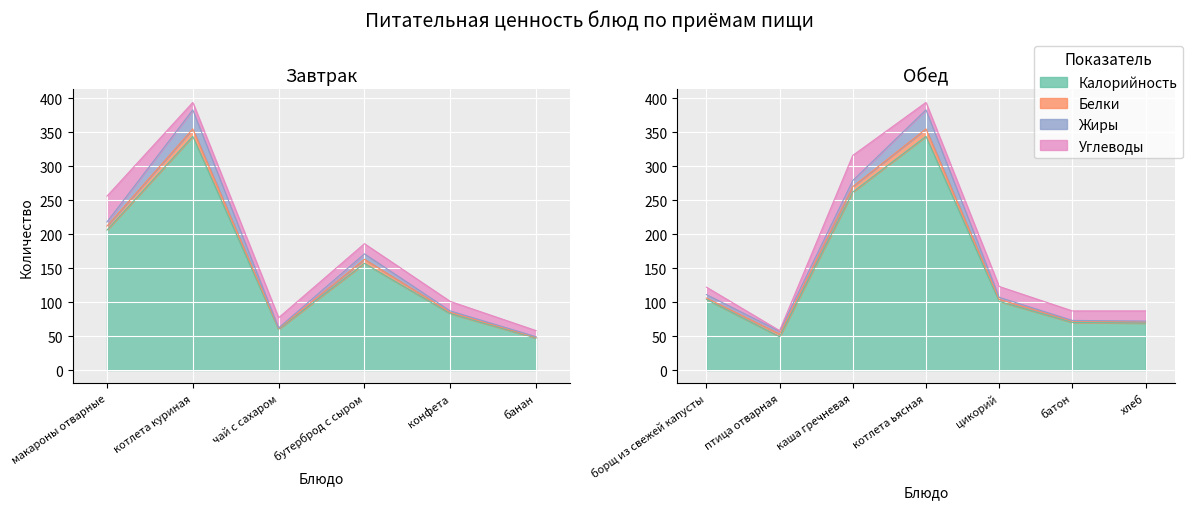

What are all the series names shown in the legend?

Калорийность, Белки, Жиры, Углеводы